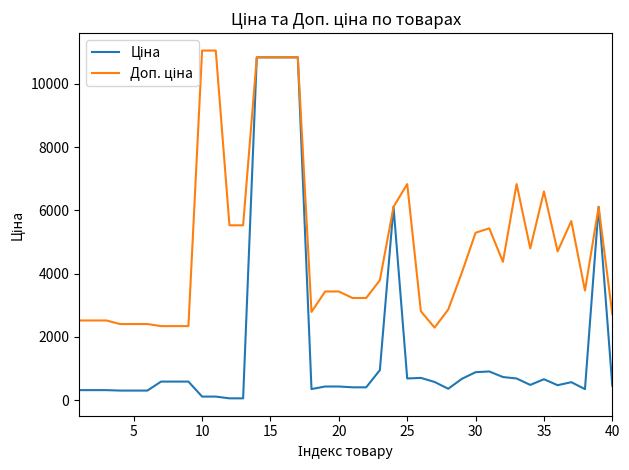

Rank the series by their average value, from highest to lowest.

Доп. ціна, Ціна